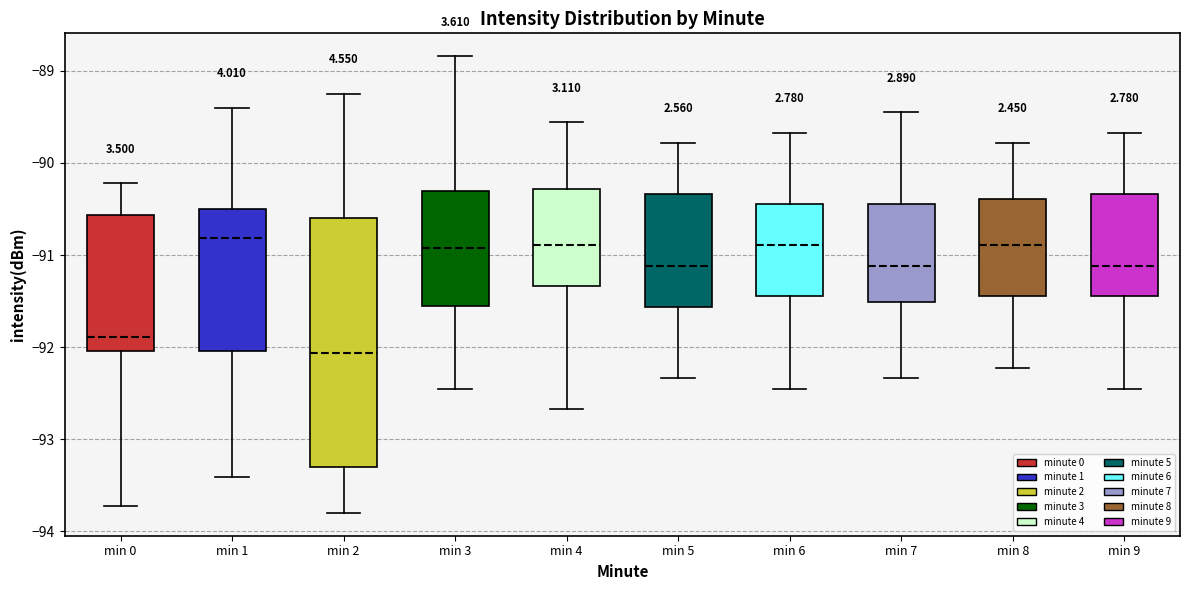

Comparing the boxes themselves (not the whiskers), which one is the tallest?

min 2